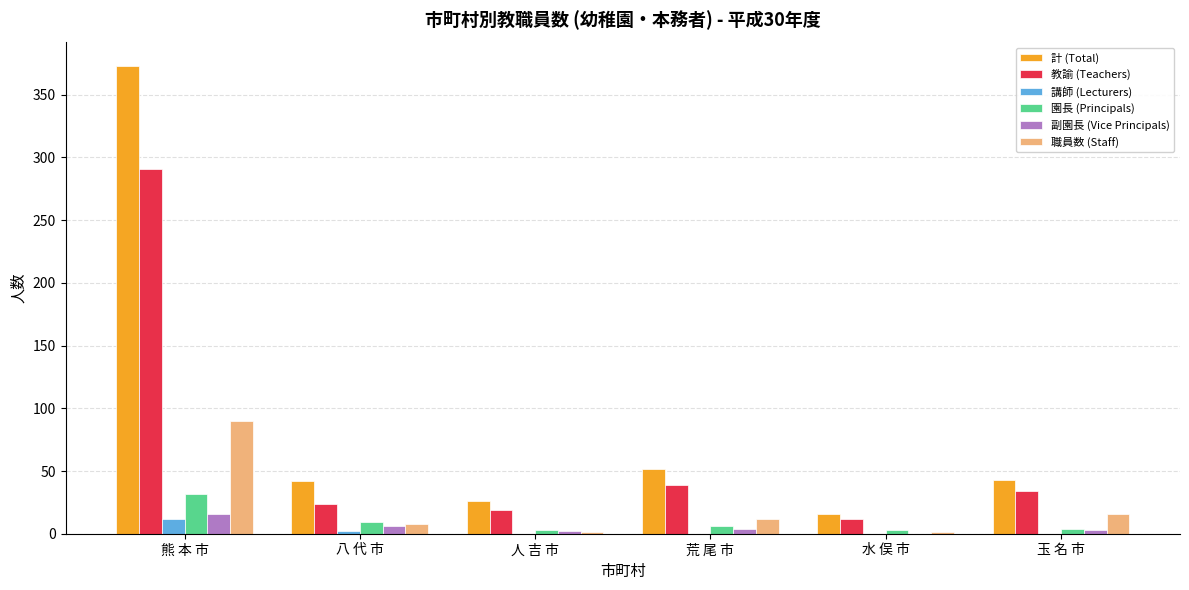

Which series has the largest total across all categories?

計 (Total)